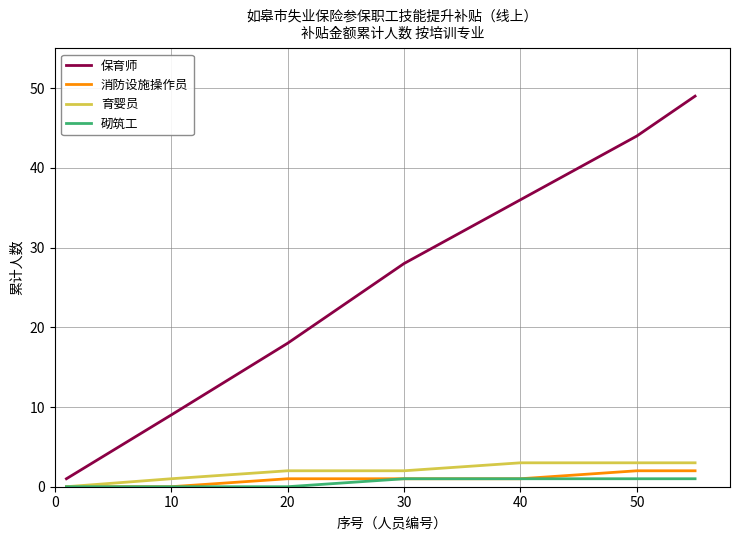

What is the maximum value shown in the chart?

49